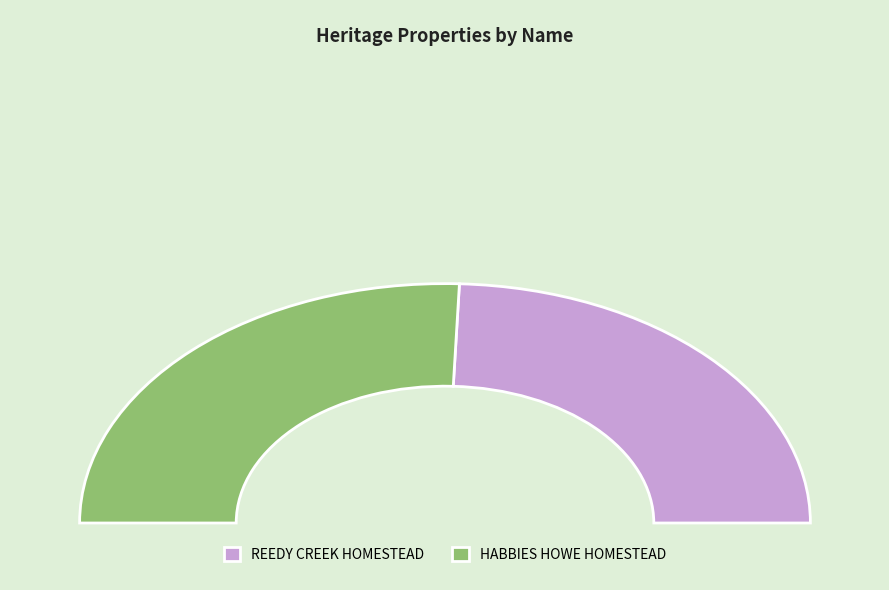

Count the number of slices in the pie.

2